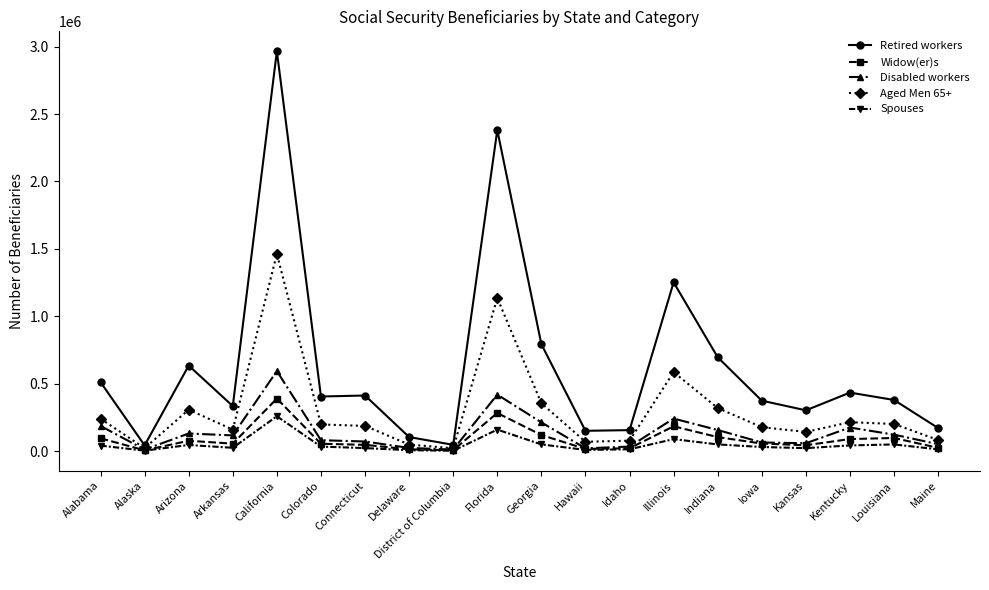

At which category is the sum across all series the highest?

California